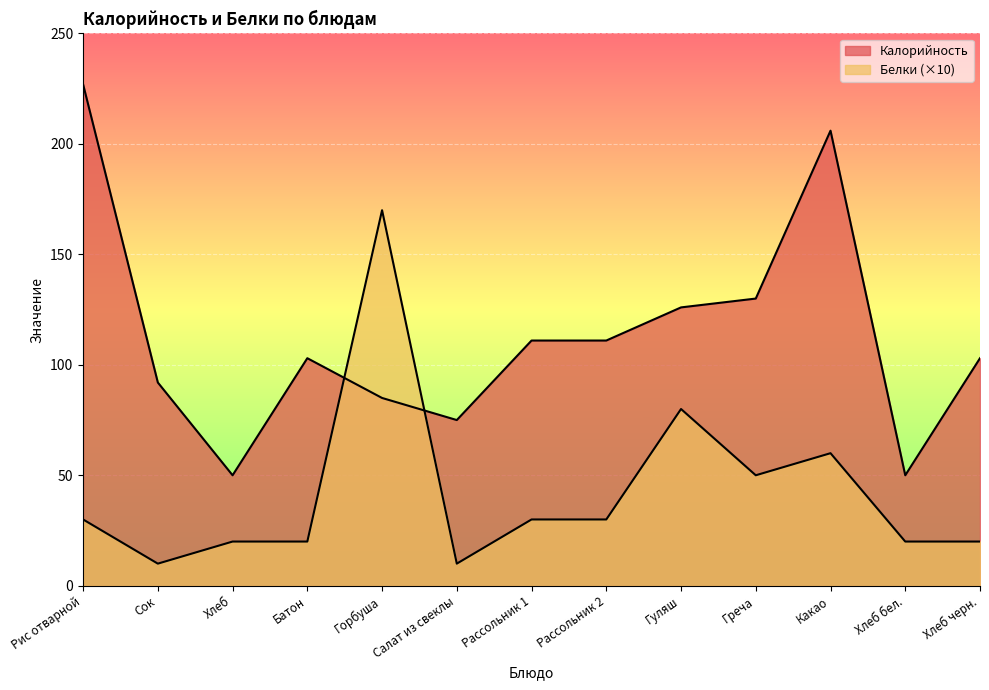

Reading left to right, transcribe all the data shown in this chart.

Калорийность: 227	92	50	103	85	75	111	111	126	130	206	50	103
Белки: 30	10	20	20	170	10	30	30	80	50	60	20	20